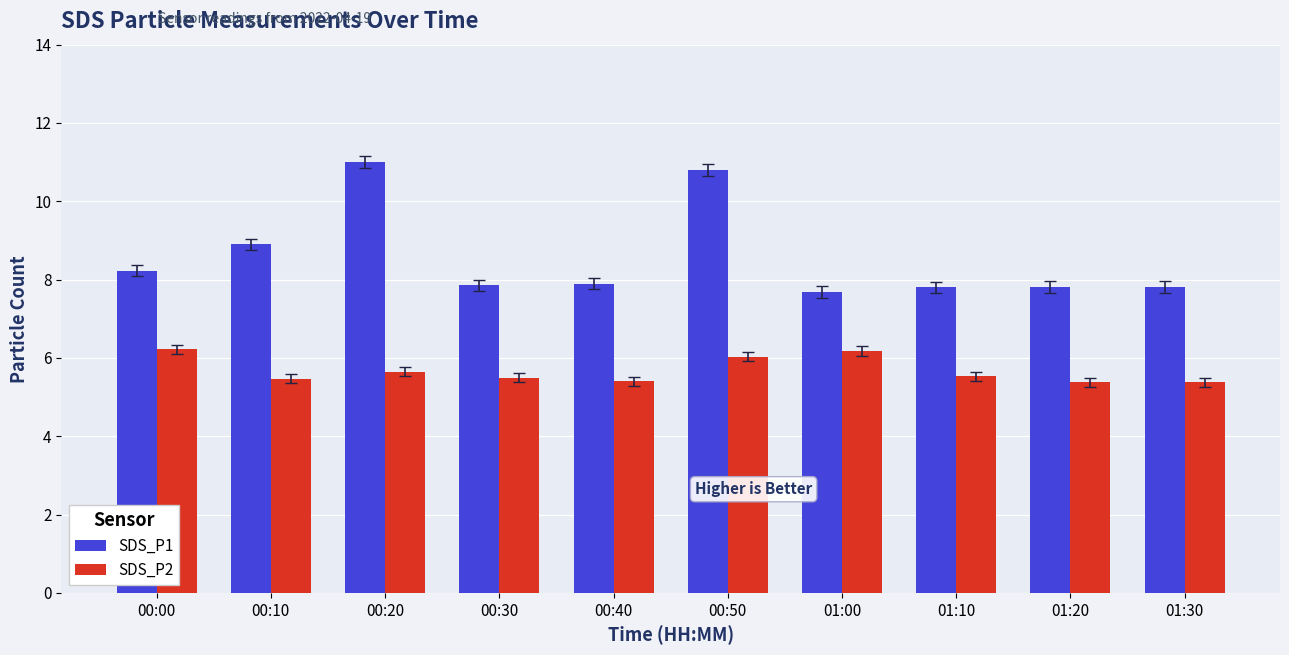

What is the label of the 10th bar from the right?

00:00